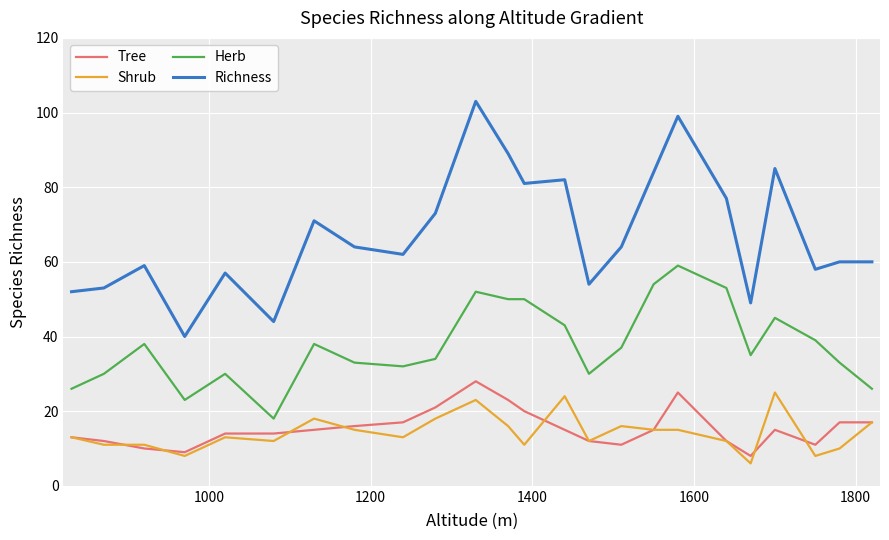

True or false: Herb and Tree intersect in this chart.

False